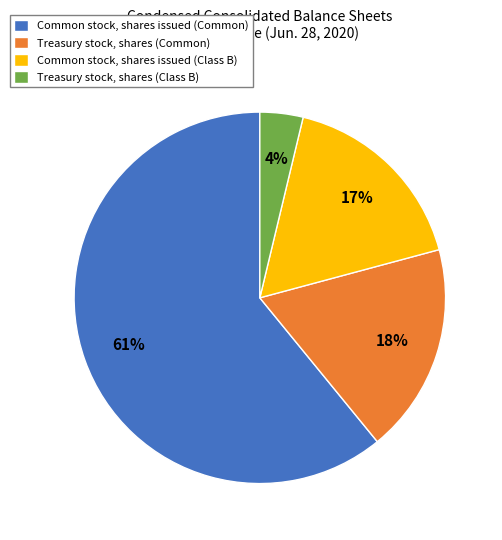

Which has a higher value, Treasury stock, shares (Class B) or Common stock, shares issued (Common)?

Common stock, shares issued (Common)